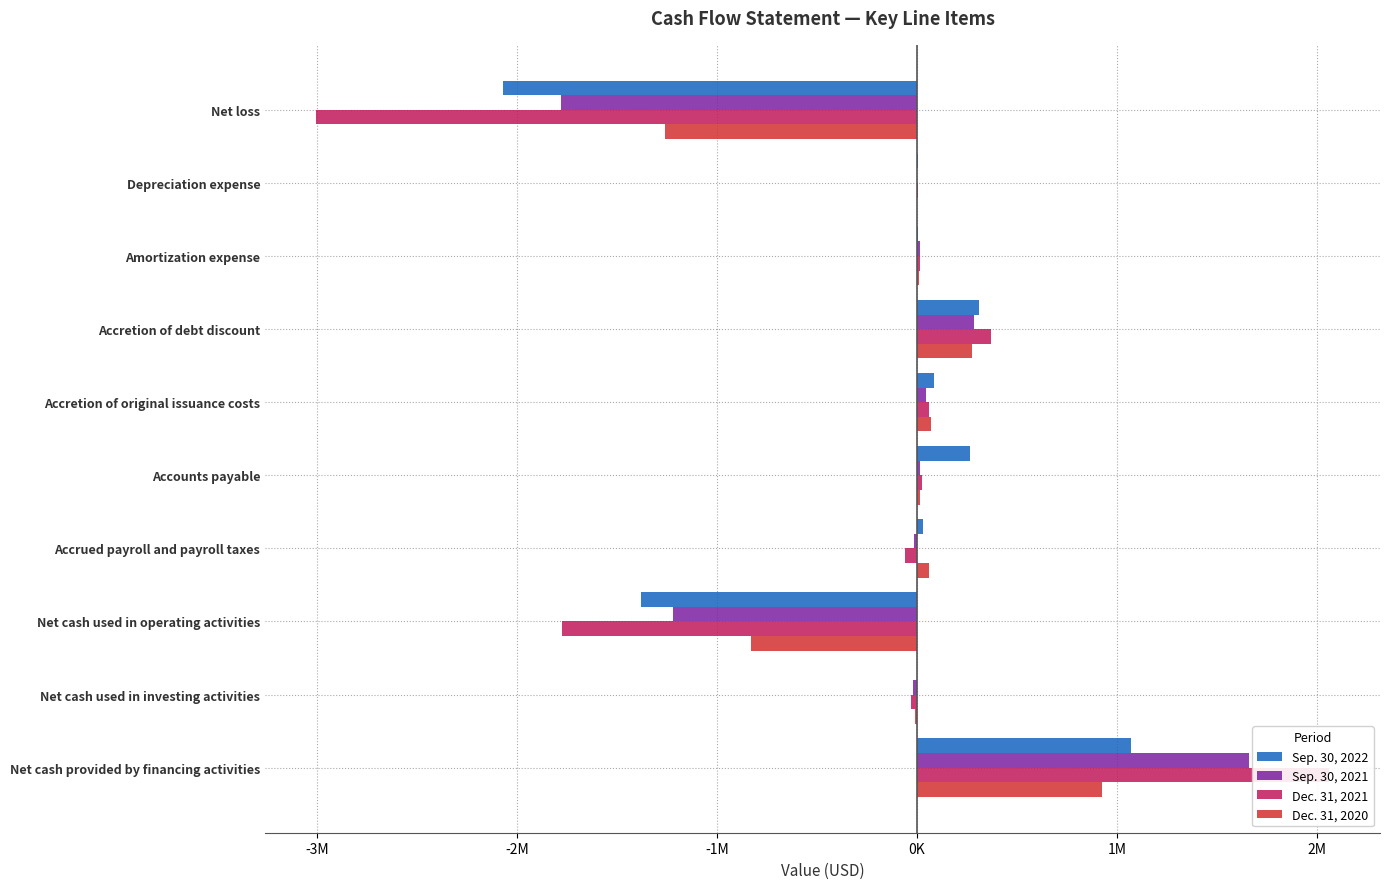

How many bars are there in each group?

4